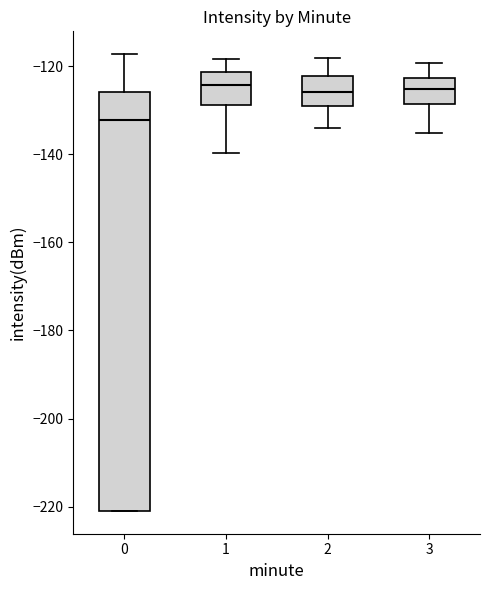

Reading left to right, read every box against the y-axis: the position of its median line, the range the box covers, and the ends of its whiskers. The values are not printed on the chart, so give them approximately, as read against the axis.

0: median -132, box -220 to -126, whiskers -220 to -118
1: median -124, box -128 to -122, whiskers -140 to -118
2: median -126, box -130 to -122, whiskers -134 to -118
3: median -126, box -128 to -122, whiskers -136 to -120